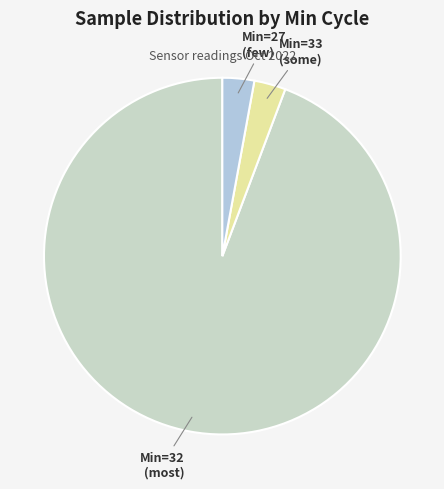

Which category has the biggest portion of the pie?

Min=32 (most)